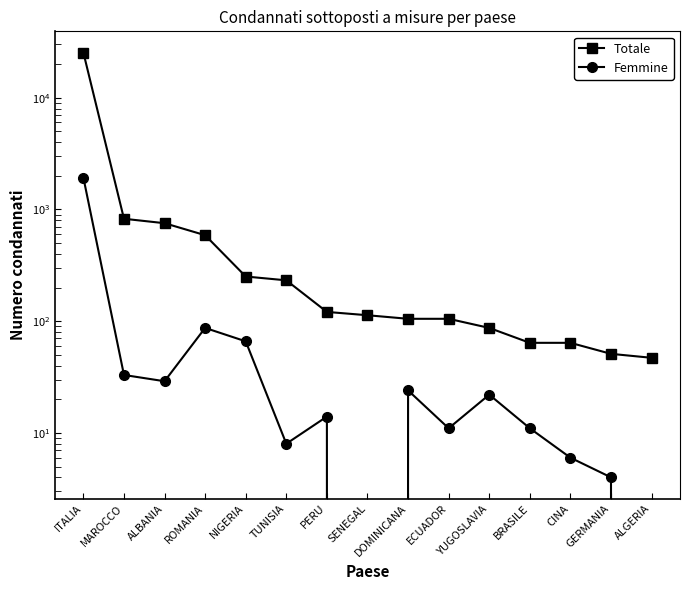

At which category is the sum across all series the highest?

ITALIA